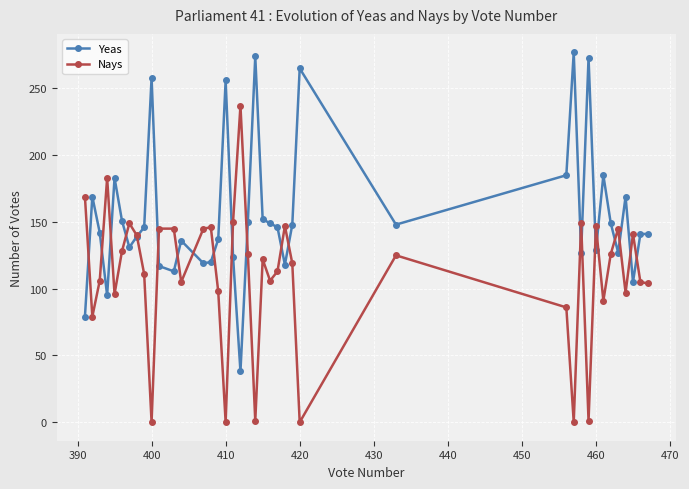

What is the maximum value for Nays?

237